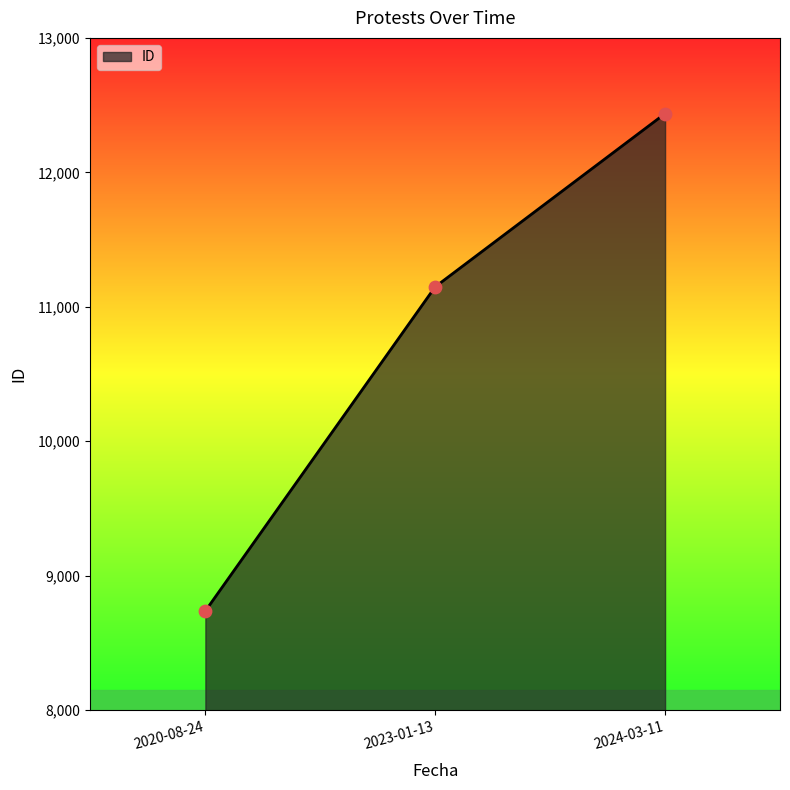

What is the ratio of the value at 2023-01-13 to the value at 2024-03-11?

0.9